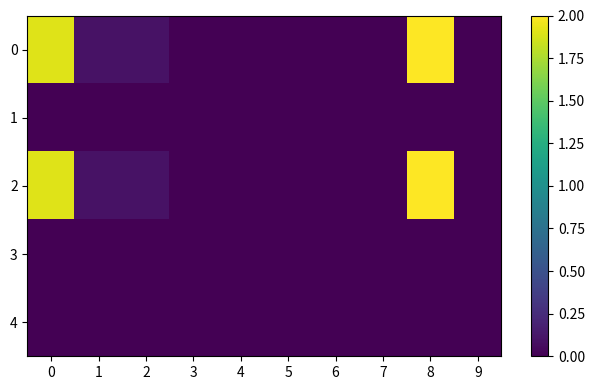

What is the difference between the highest and lowest values at 0?

1.9